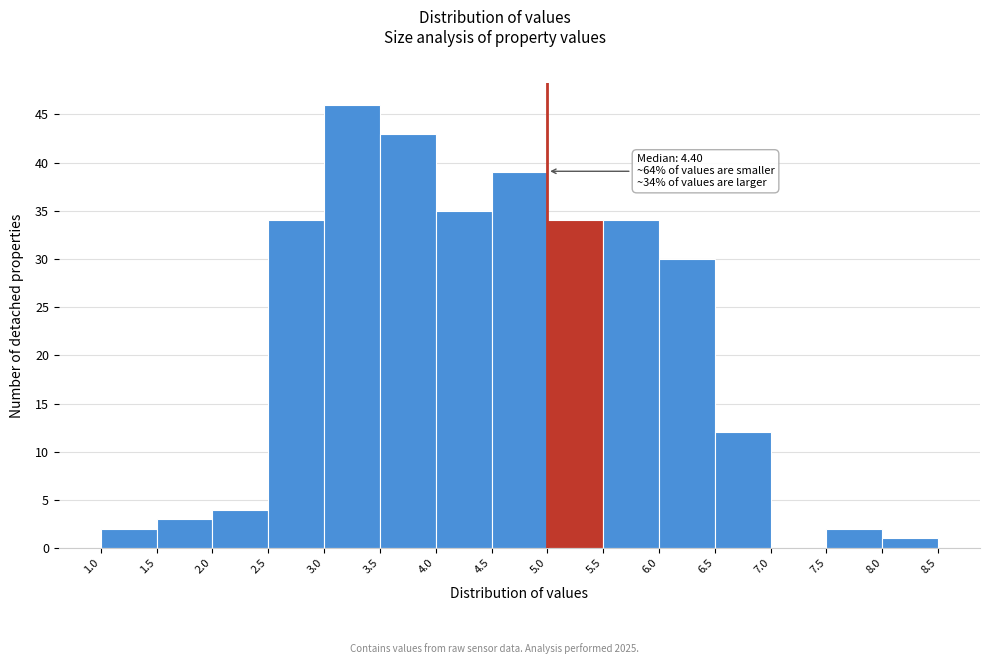

Over which range of the x-axis is the bar tallest?

3.0 to 3.5